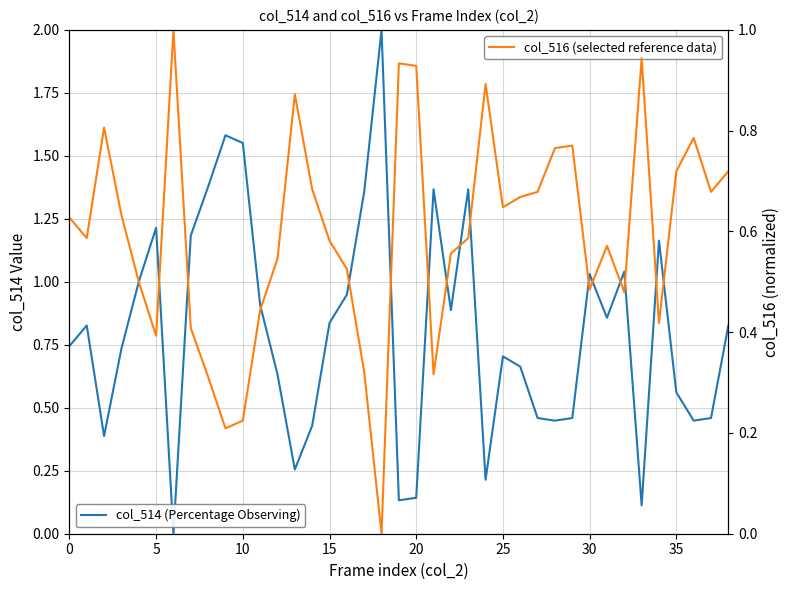

How many values in col_514 (normalized) are above zero?

38